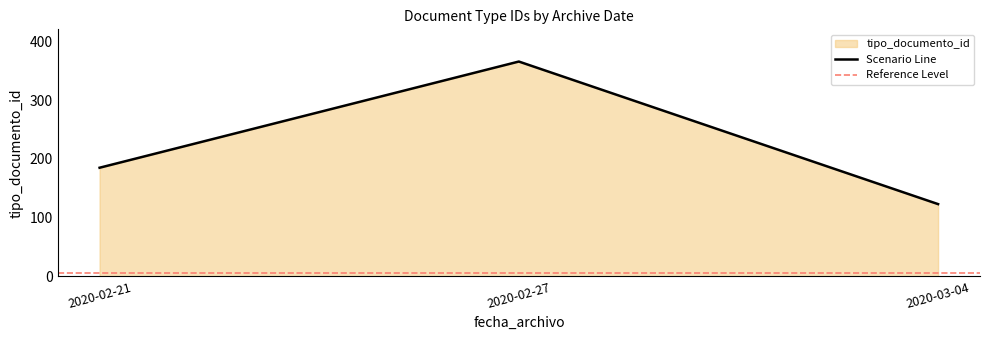

Rank the categories by Scenario Line value from lowest to highest.

2020-03-04, 2020-02-21, 2020-02-27